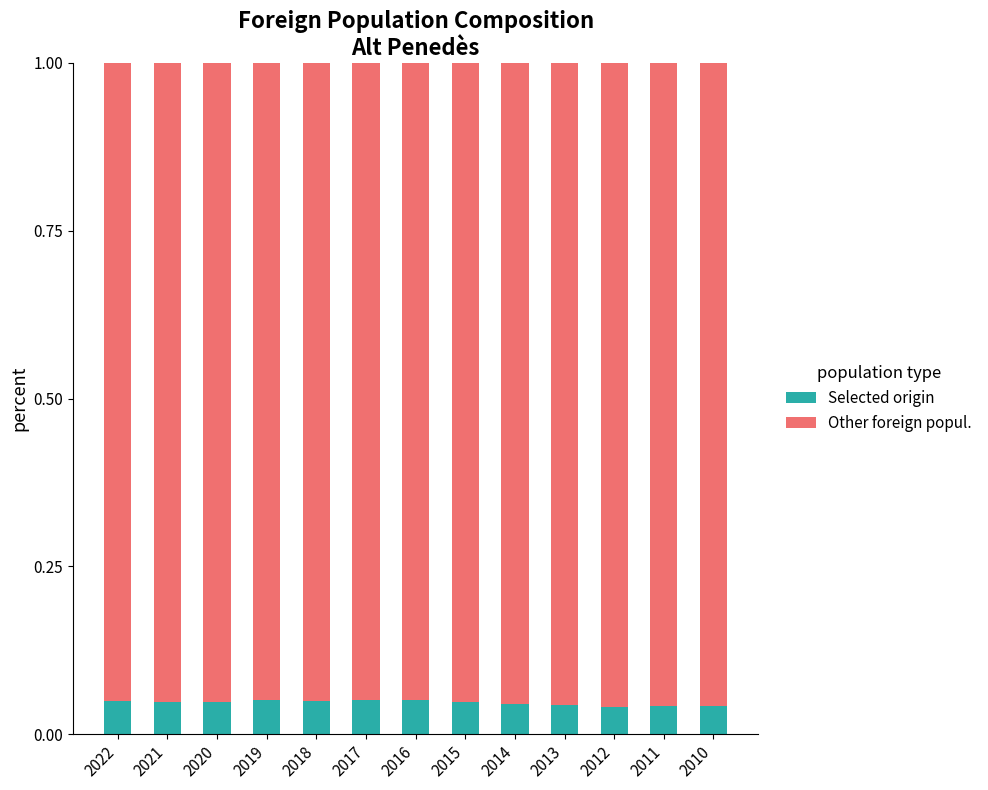

What is the sum of all Selected origin values?

0.6